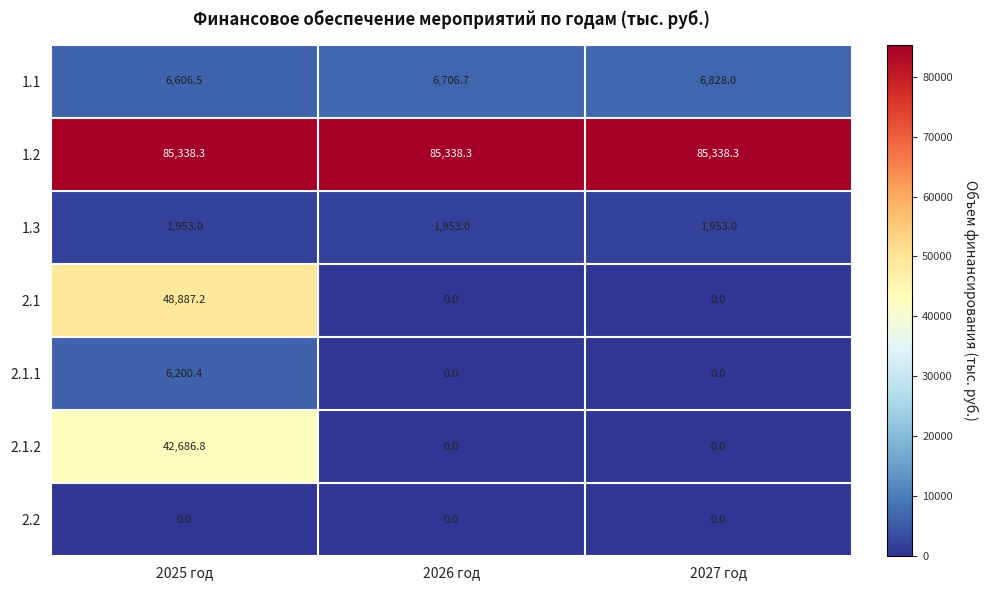

What is the highest value of the 2.1.2 series?

42686.8